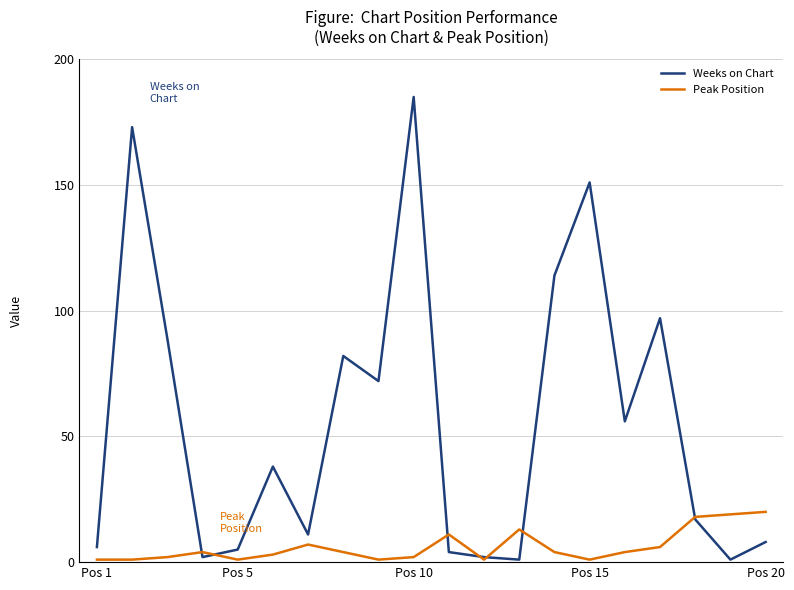

In Weeks on Chart, how many points are higher than both neighbors (excluding endpoints)?

6